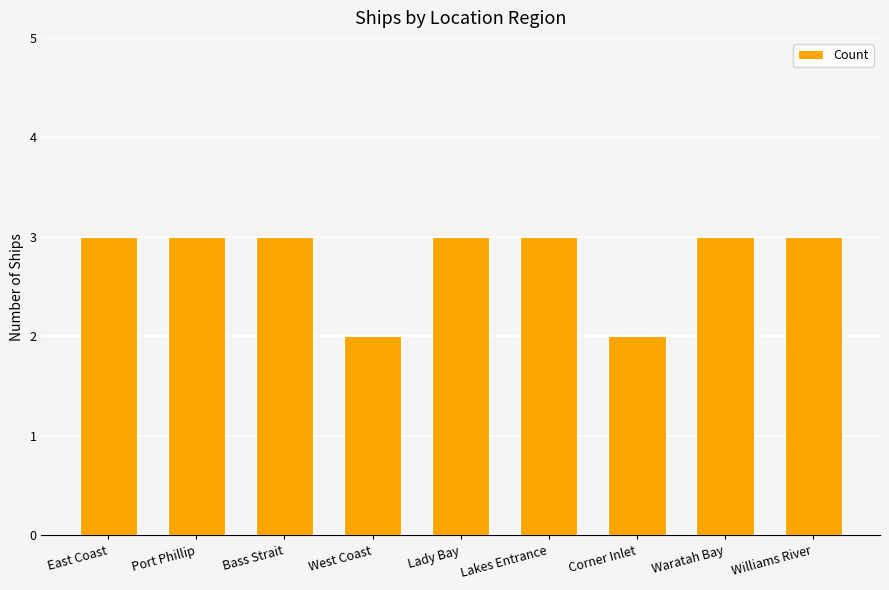

True or false: the data shows 1 at Waratah Bay.

False